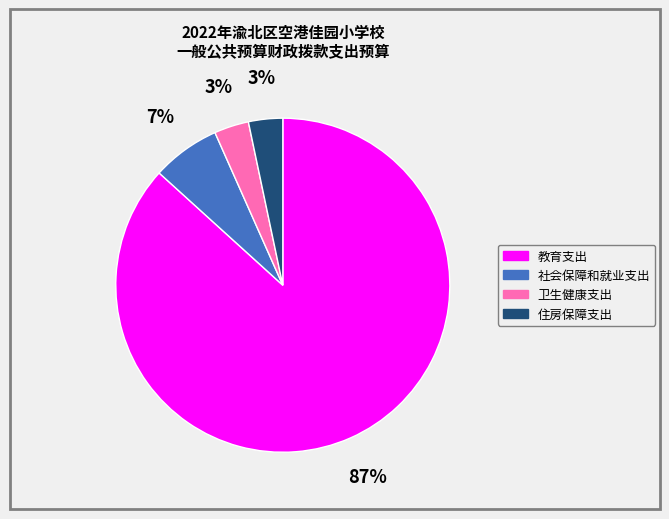

Between 教育支出 and 社会保障和就业支出, which is larger?

教育支出